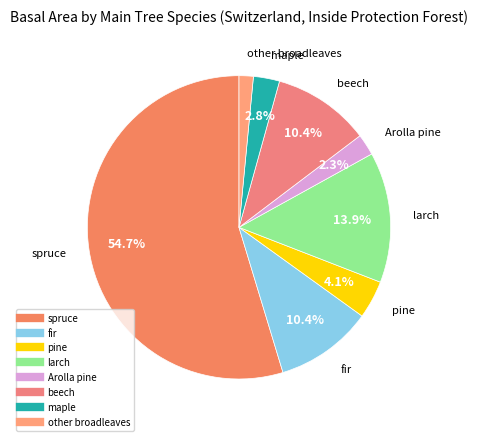

To the nearest percent, what is the difference between the largest and smallest slice percentages?

53%